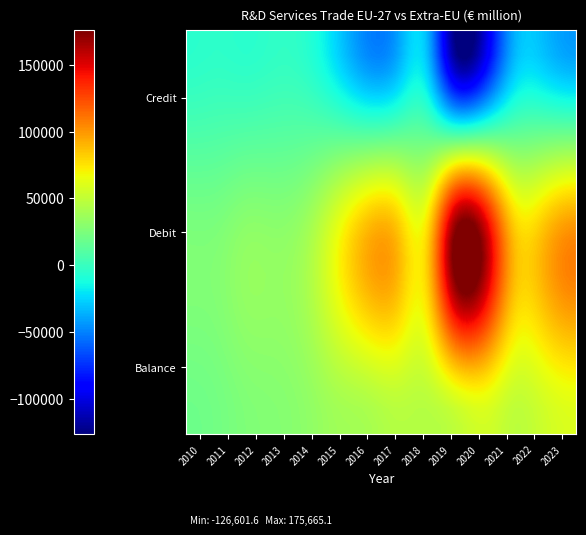

Reading left to right, list all the values displayed in this chart.

Credit: 19271.2	21516.6	25898.8	27806.5	31493.9	37510.3	40077.4	45240.7	44659.8	49063.5	56133.5	48100.2	54471.2	59399.2
Debit: 24816.5	25664.3	31492.2	30942.2	38223.9	63583.6	89361.8	88719.7	75227.2	175665.1	159885.4	84441.4	87991.2	102584.0
Balance: -5545.3	-4147.7	-5593.4	-3135.7	-6730.0	-26073.3	-49284.4	-43479.0	-30567.4	-126601.6	-103751.9	-36341.1	-33520.0	-43184.8